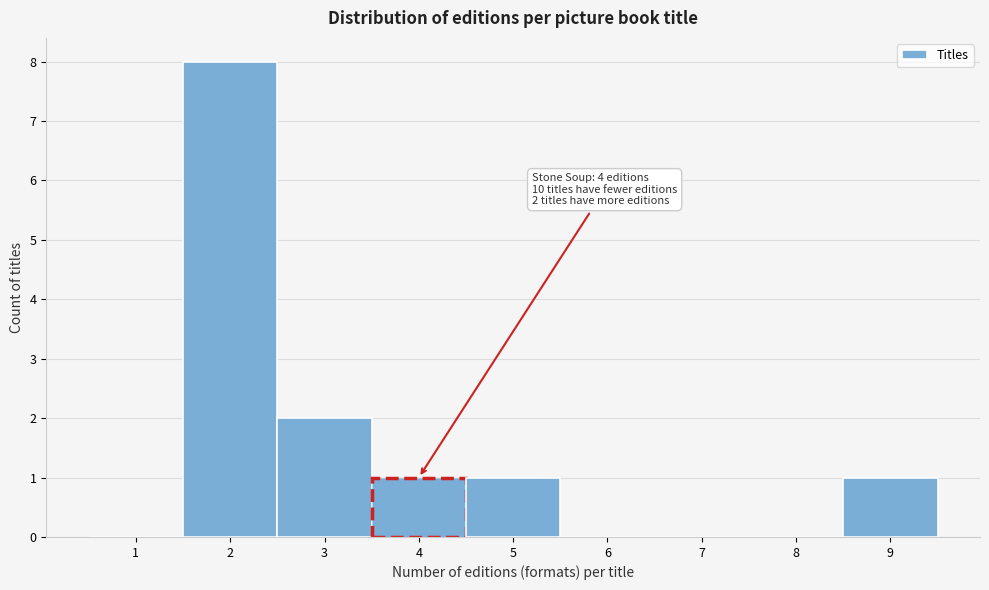

Over which range of the x-axis is the bar tallest?

1.5 to 2.5